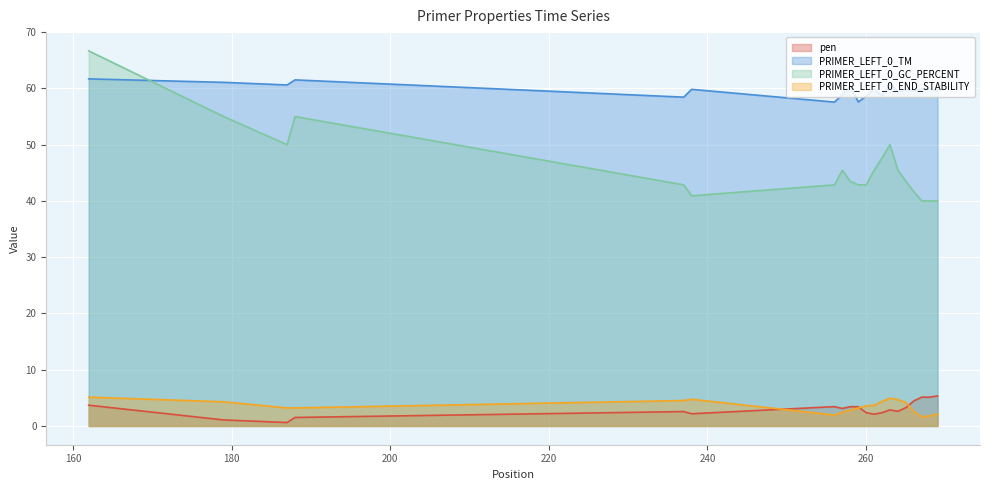

In PRIMER_LEFT_0_TM, how many points are higher than both neighbors (excluding endpoints)?

6